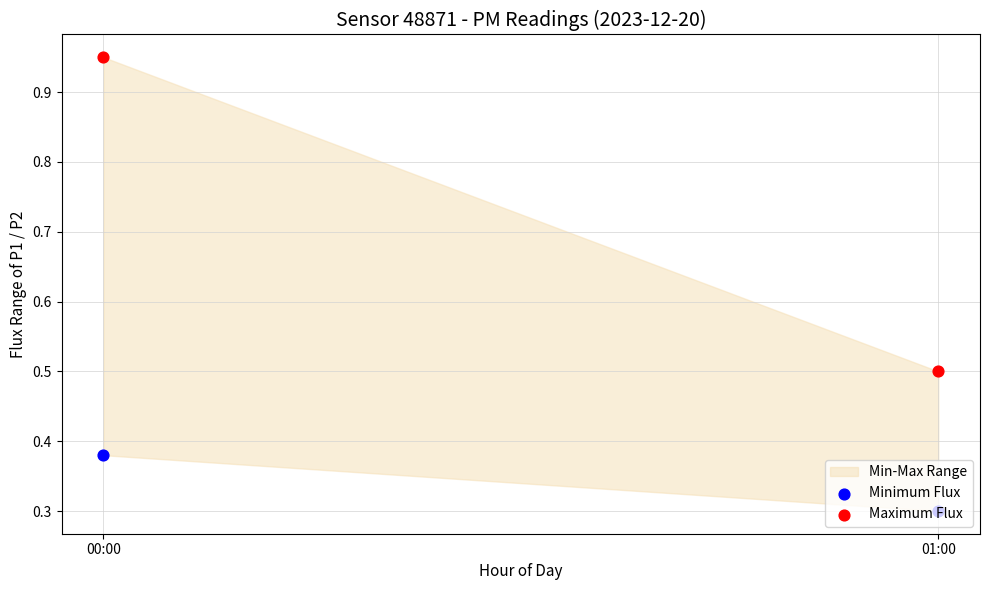

What is the total value across all series at 01:00?

0.8